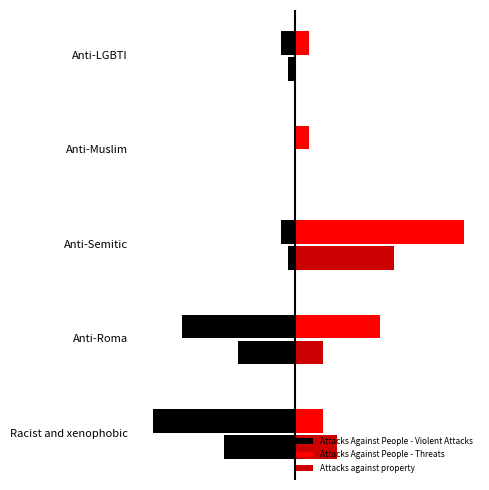

What is the value of the Attacks Against People - Threats bar at the 4th from the left?

2